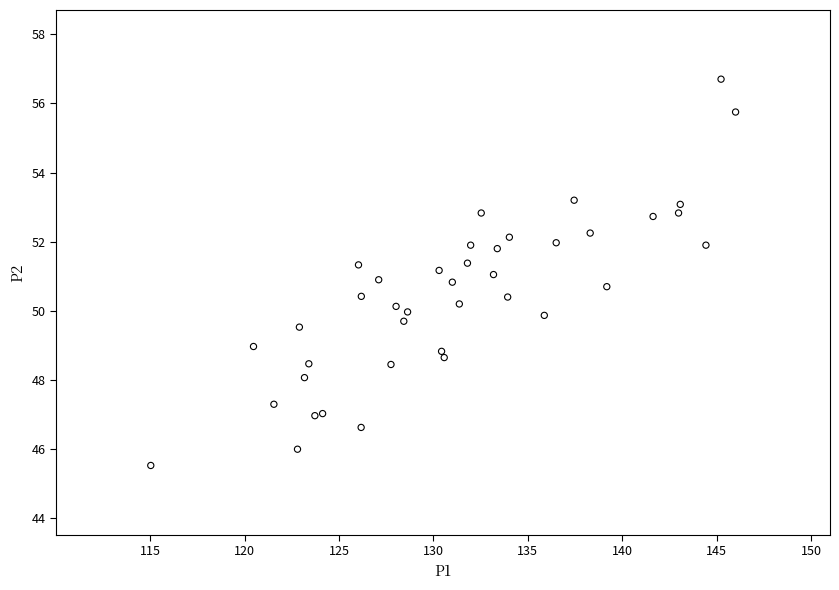

What is the range of Y values (max minus min)?

11.2